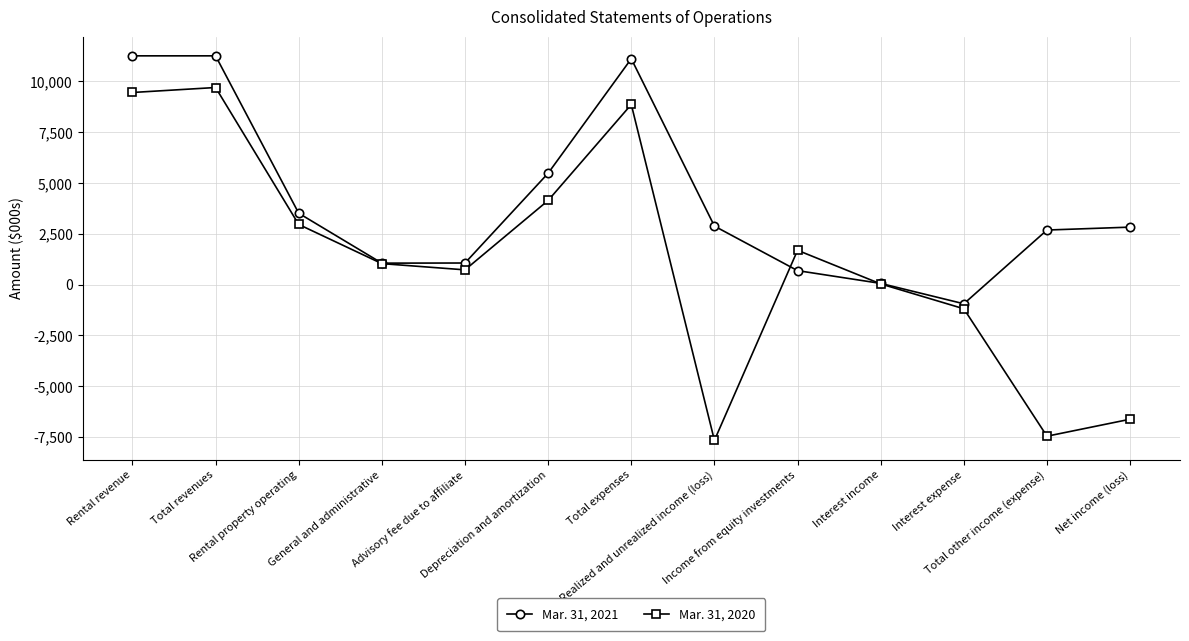

What are all the series names shown in the legend?

Mar. 31, 2021, Mar. 31, 2020